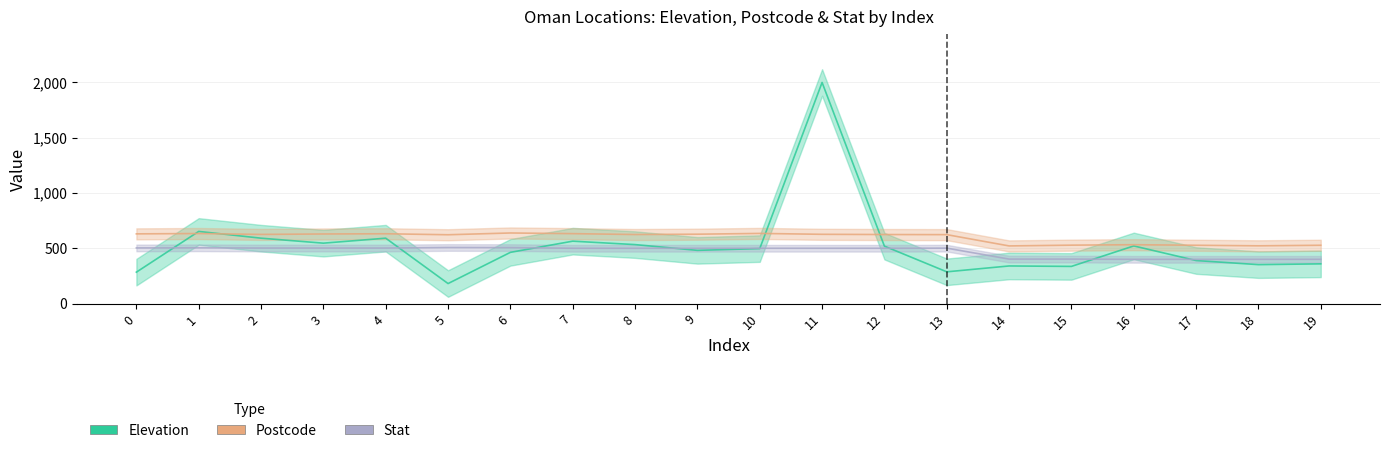

Which series has the largest total across all categories?

Postcode